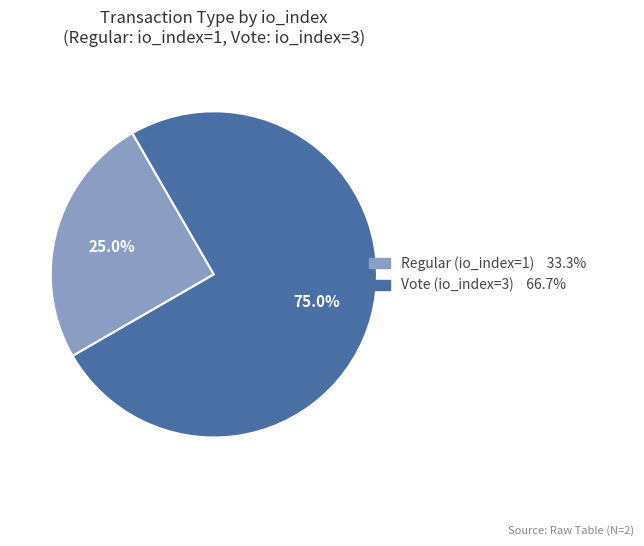

To the nearest percent, what percentage of the pie is Regular (io_index=1)?

25%